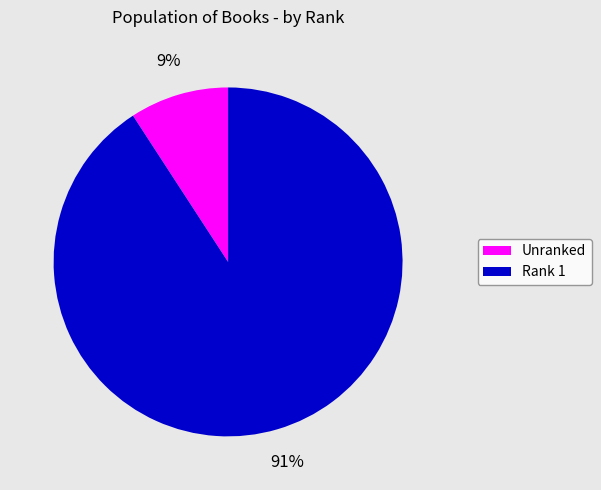

To the nearest percent, what is the average slice percentage?

50%